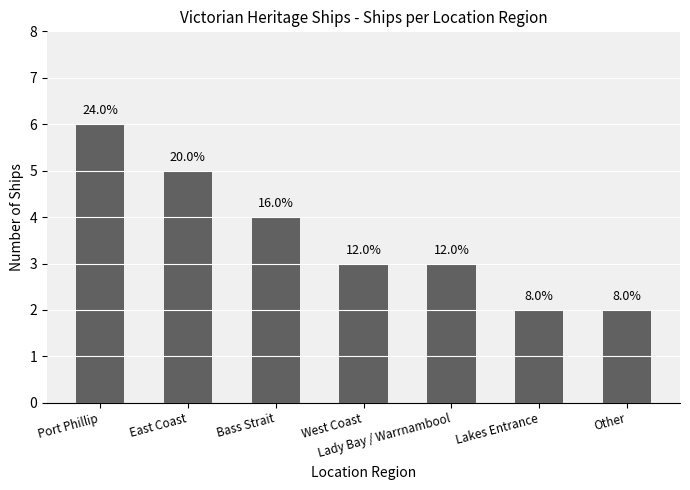

Does the chart contain any negative values?

No